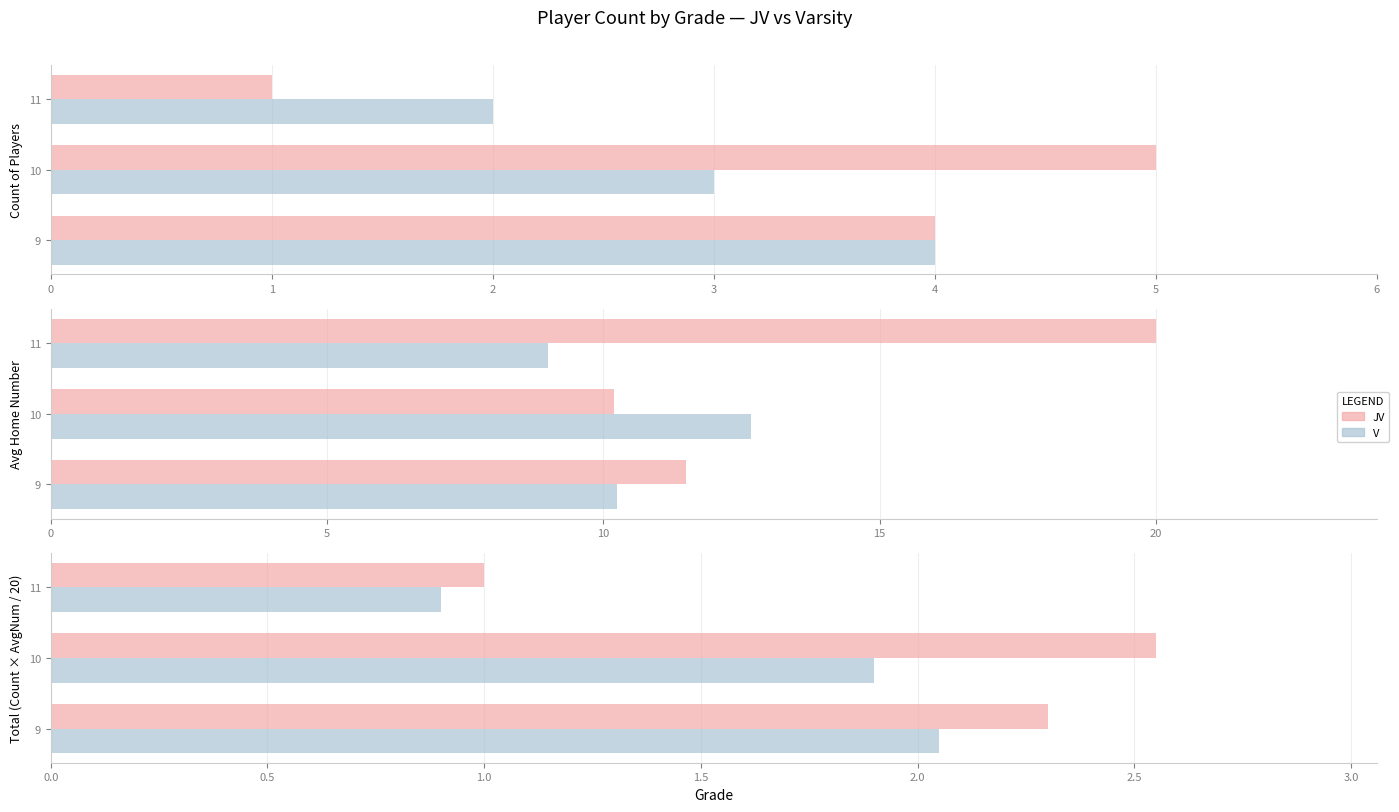

Rank the categories by V value from lowest to highest.

11, 10, 9